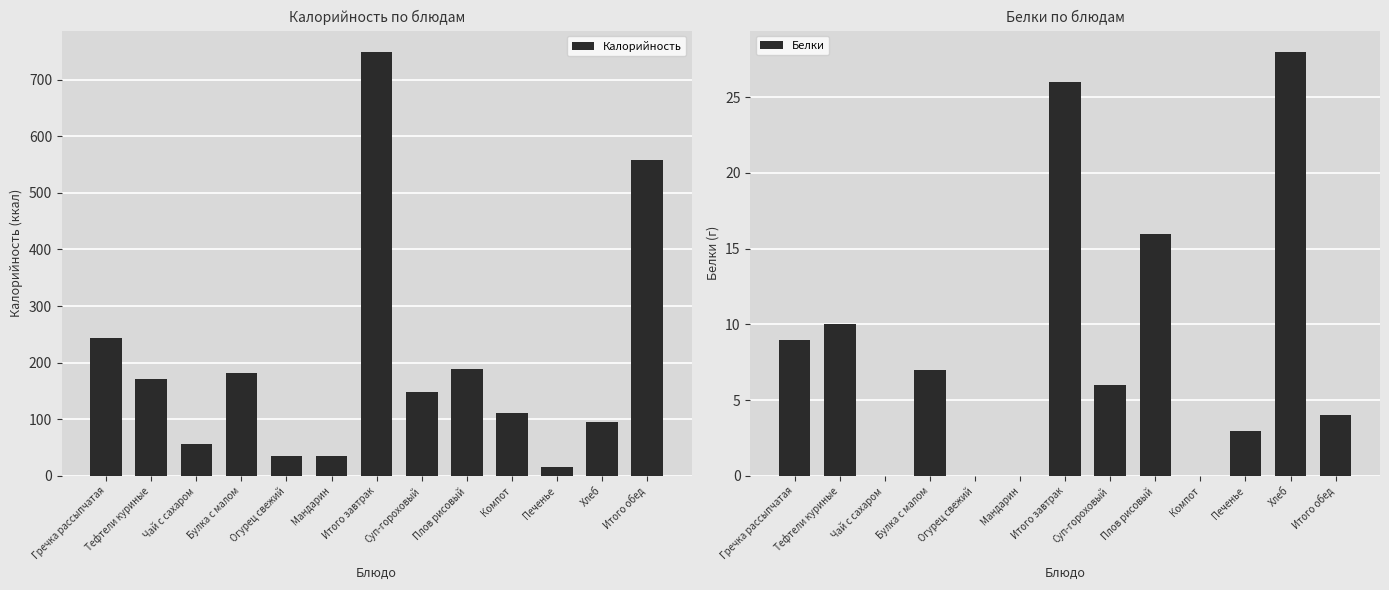

Reading left to right, transcribe all the data shown in this chart.

Калорийность: 244	172	56	182	35	35	749	148	188	111	15	95	557
Белки: 9	10	0	7	0	0	26	6	16	0	3	28	4